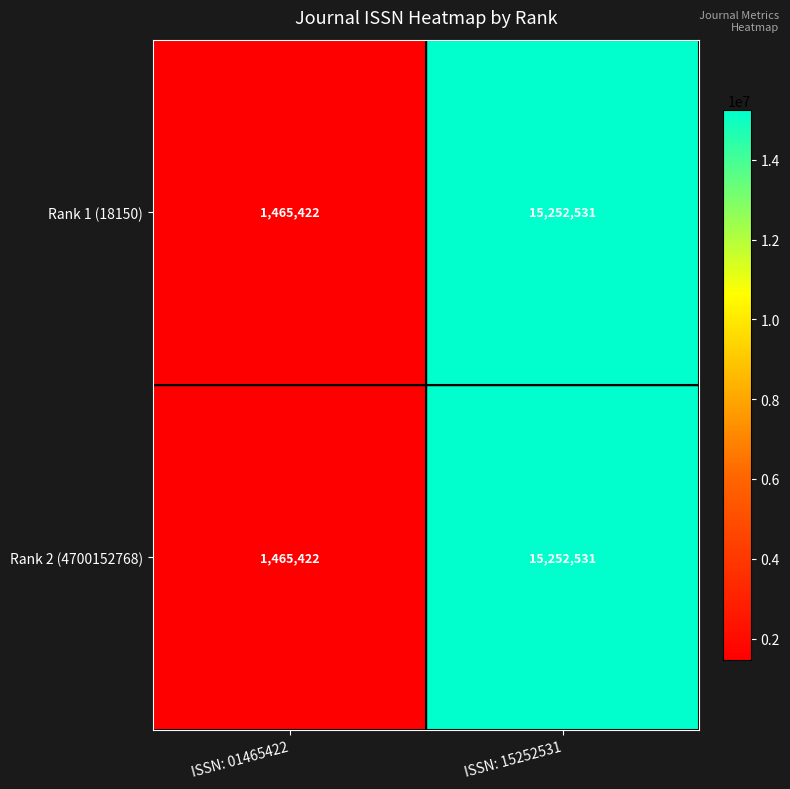

What is the sum of the Rank 2 (4700152768) values at ISSN: 15252531 and ISSN: 01465422?

16717953